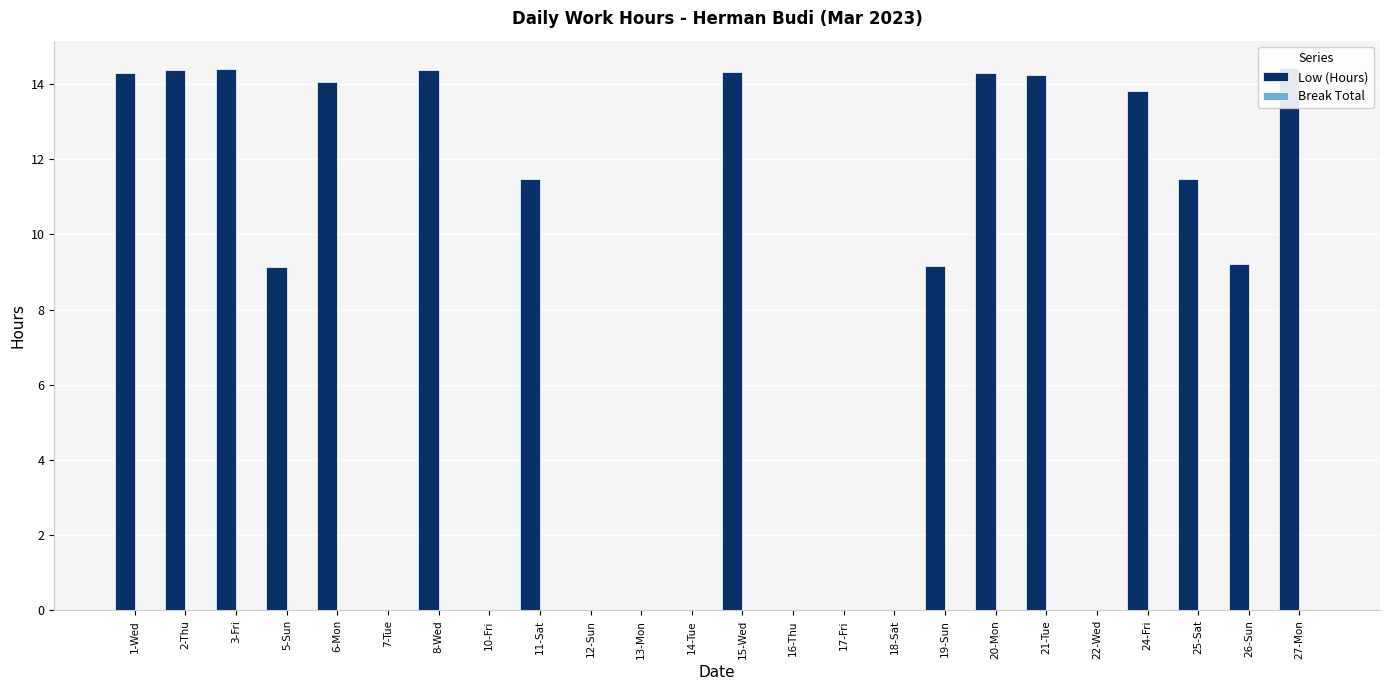

Which series has the largest range (max minus min)?

Low (Hours)